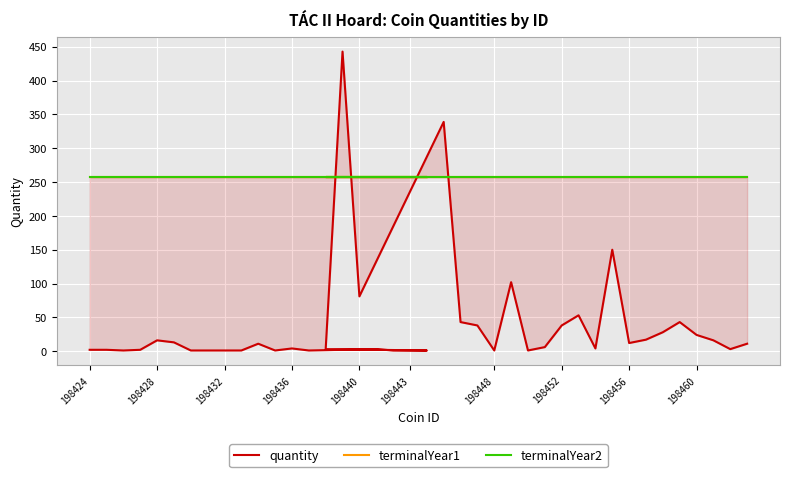

The terminalYear2 series shows 258 at 198428. True or false?

True